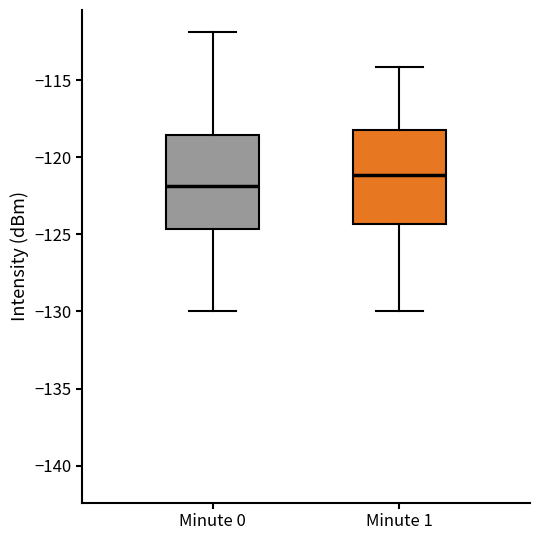

Reading left to right, transcribe this box plot: for each box, give where its median line is, the range the box spans, and where its two whiskers end, as read against the y-axis. The values are not printed on the chart, so give them approximately, as read against the axis.

Minute 0: median -122.0, box -124.5 to -118.5, whiskers -130.0 to -112.0
Minute 1: median -121.0, box -124.5 to -118.0, whiskers -130.0 to -114.0